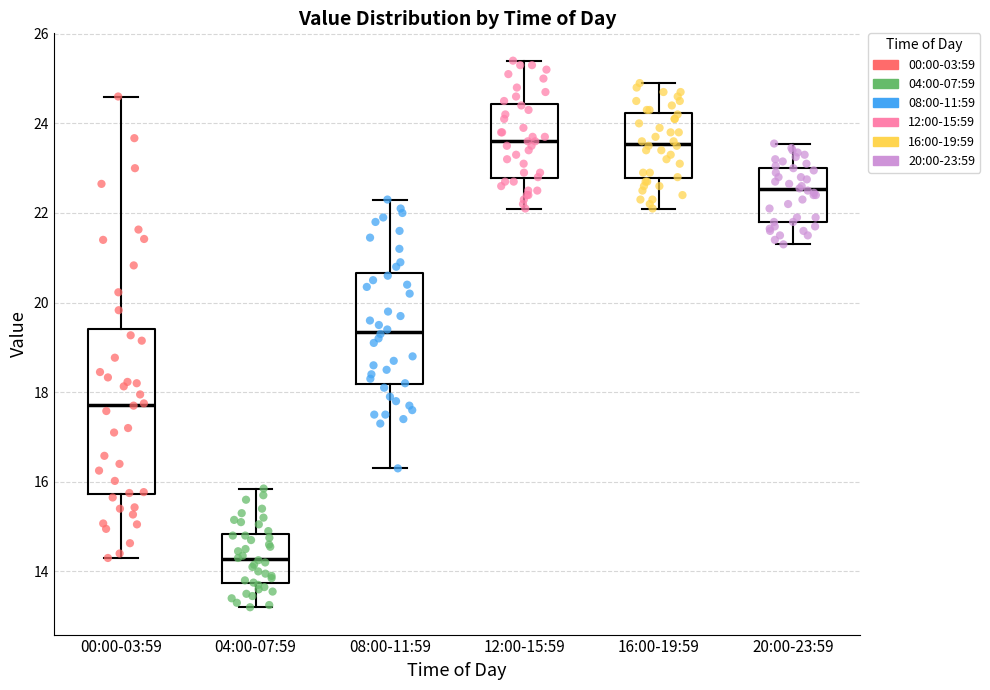

Reading left to right, transcribe this box plot: for each box, give where its median line is, the range the box spans, and where its two whiskers end, as read against the y-axis. The values are not printed on the chart, so give them approximately, as read against the axis.

00:00-03:59: median 17.8, box 15.8 to 19.4, whiskers 14.4 to 24.6
04:00-07:59: median 14.2, box 13.8 to 14.8, whiskers 13.2 to 15.8
08:00-11:59: median 19.4, box 18.2 to 20.6, whiskers 16.4 to 22.4
12:00-15:59: median 23.6, box 22.8 to 24.4, whiskers 22.2 to 25.4
16:00-19:59: median 23.6, box 22.8 to 24.2, whiskers 22.2 to 25.0
20:00-23:59: median 22.6, box 21.8 to 23.0, whiskers 21.4 to 23.6